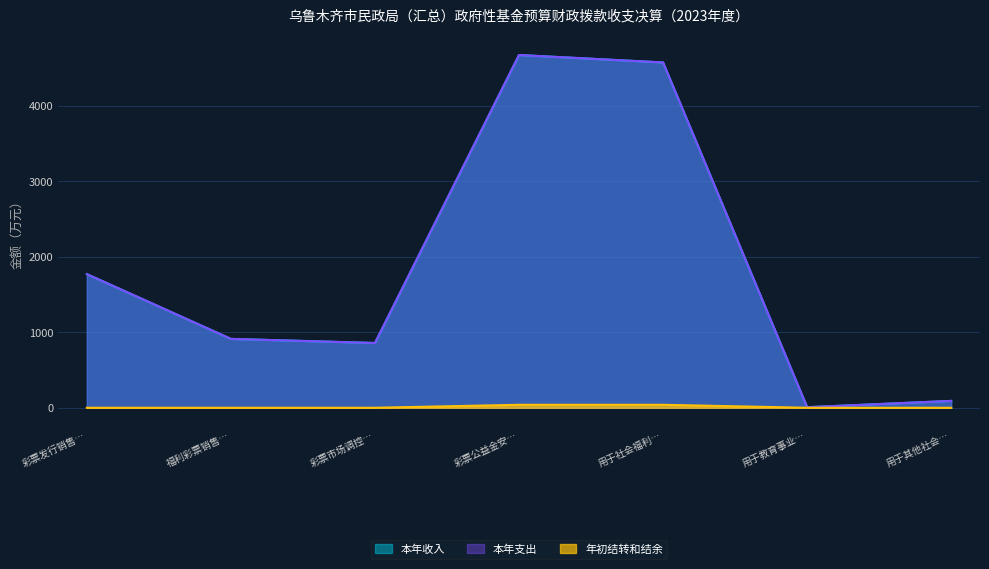

True or false: 年初结转和结余 and 本年支出 intersect in this chart.

False